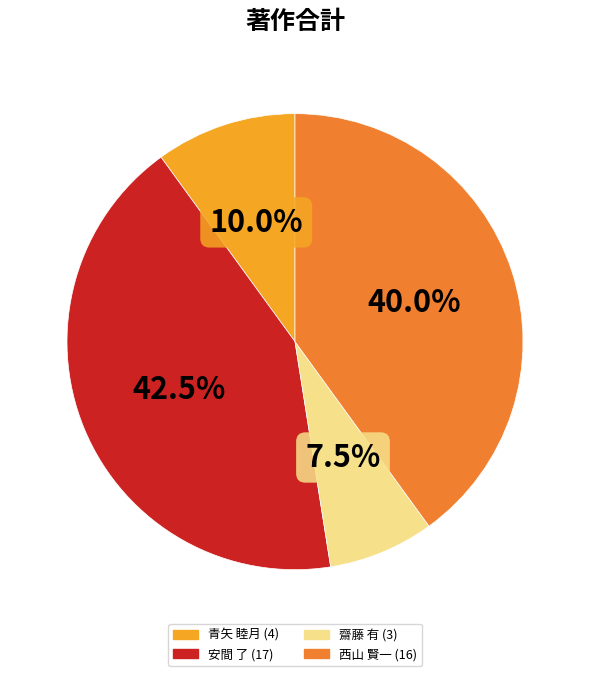

To the nearest percent, what percentage of the pie is 青矢 睦月?

10%